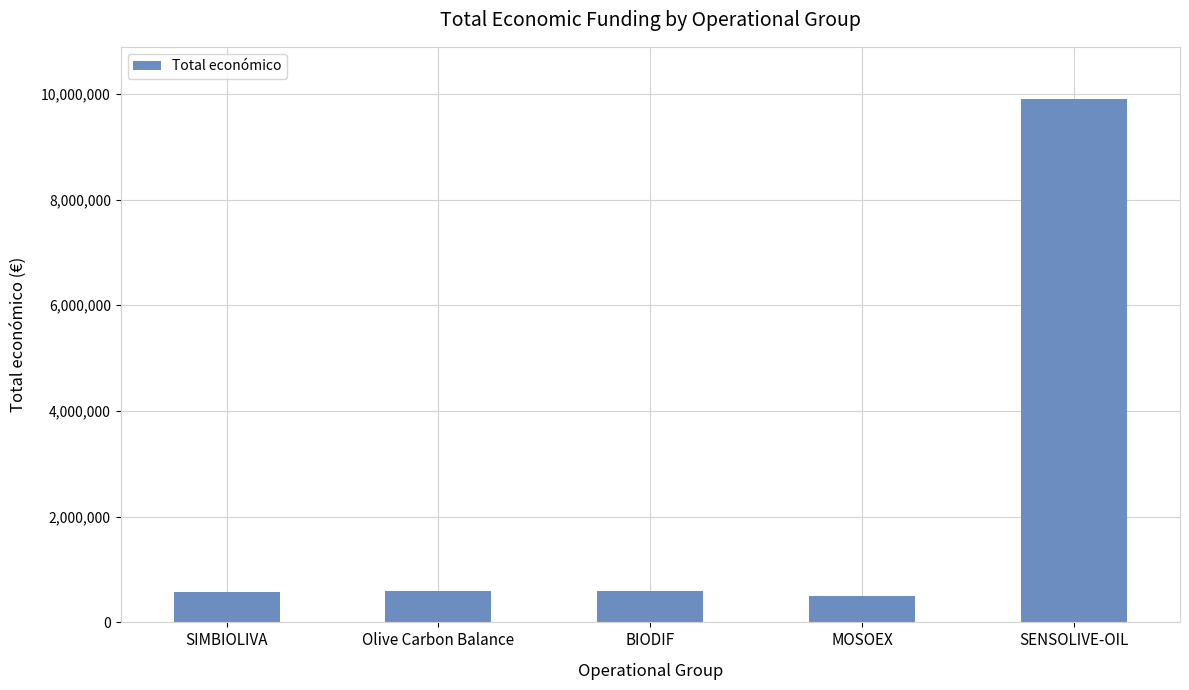

What is the maximum value shown in the chart?

9900193